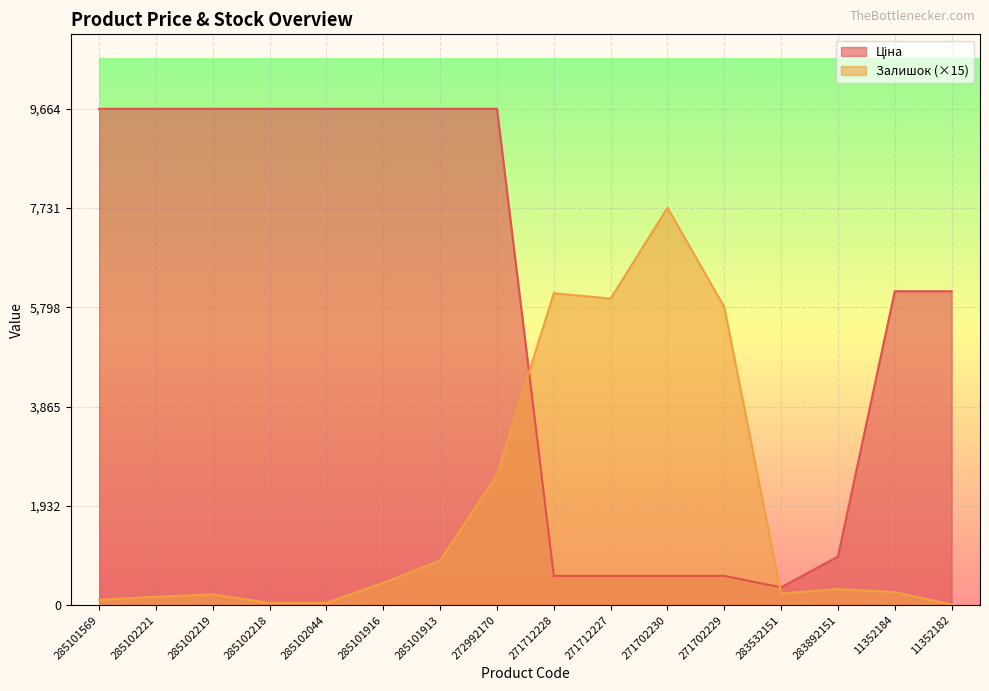

Where does the Залишок series first go above 315?

285101916